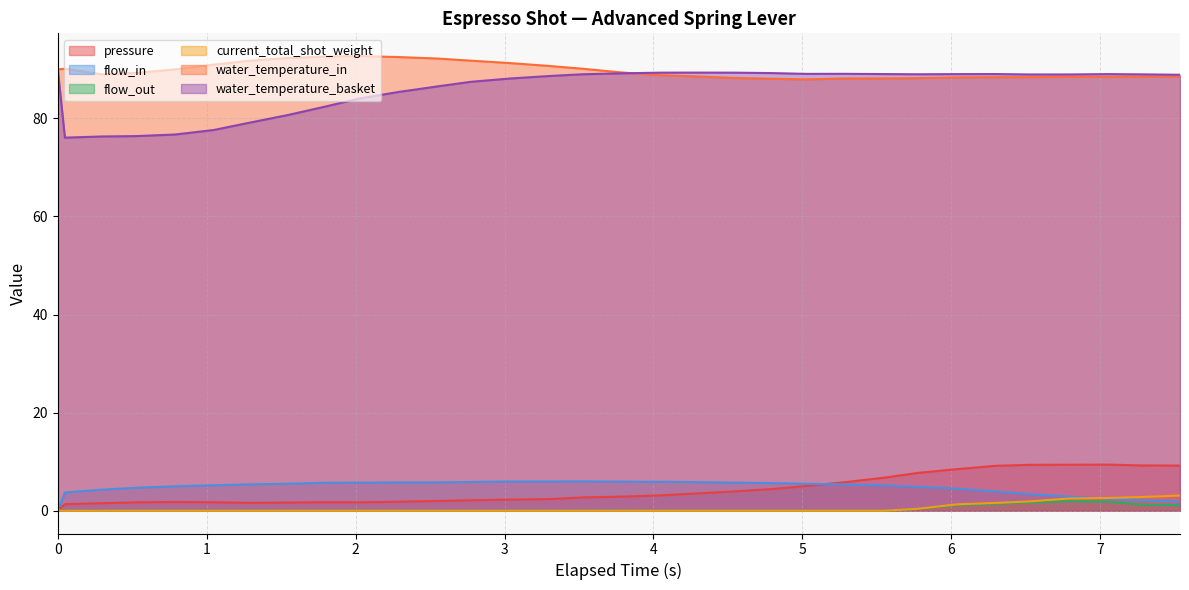

Which series has the widest spread of values?

water_temperature_basket